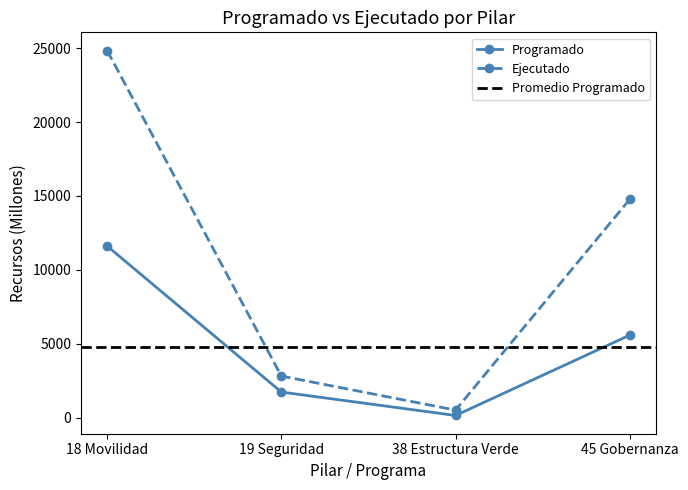

At how many categories does at least one series exceed 356?

4